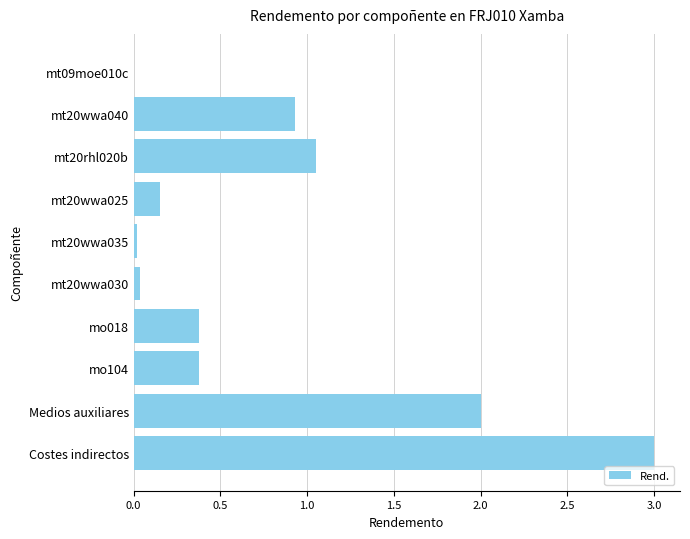

At which category does the chart reach its peak across all series?

Costes indirectos